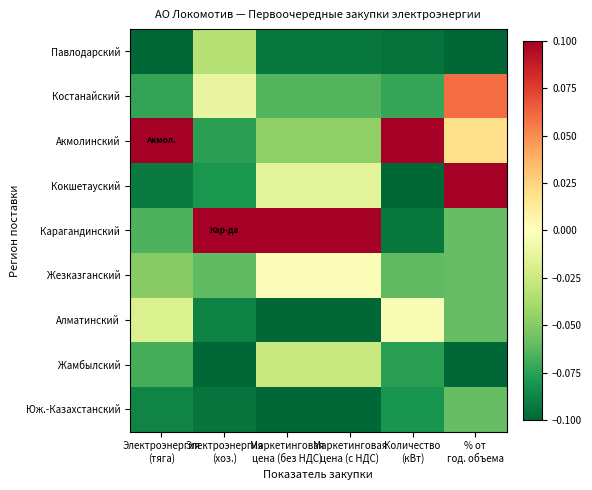

Reading left to right, extract all data points from this chart.

Павлодарский: Электроэнергия
(тяга)=-0.1	Электроэнергия
(хоз.)=-0.0	Маркетинговая
цена (без НДС)=-0.1	Маркетинговая
цена (с НДС)=-0.1	Количество
(кВт)=-0.1	% от
год. объема=-0.1
Костанайский: Электроэнергия
(тяга)=-0.1	Электроэнергия
(хоз.)=-0.0	Маркетинговая
цена (без НДС)=-0.1	Маркетинговая
цена (с НДС)=-0.1	Количество
(кВт)=-0.1	% от
год. объема=0.1
Акмолинский: Электроэнергия
(тяга)=0.1	Электроэнергия
(хоз.)=-0.1	Маркетинговая
цена (без НДС)=-0.0	Маркетинговая
цена (с НДС)=-0.0	Количество
(кВт)=0.1	% от
год. объема=0.0
Кокшетауский: Электроэнергия
(тяга)=-0.1	Электроэнергия
(хоз.)=-0.1	Маркетинговая
цена (без НДС)=-0.0	Маркетинговая
цена (с НДС)=-0.0	Количество
(кВт)=-0.1	% от
год. объема=0.1
Карагандинский: Электроэнергия
(тяга)=-0.1	Электроэнергия
(хоз.)=0.1	Маркетинговая
цена (без НДС)=0.1	Маркетинговая
цена (с НДС)=0.1	Количество
(кВт)=-0.1	% от
год. объема=-0.1
Жезказганский: Электроэнергия
(тяга)=-0.0	Электроэнергия
(хоз.)=-0.1	Маркетинговая
цена (без НДС)=-0.0	Маркетинговая
цена (с НДС)=-0.0	Количество
(кВт)=-0.1	% от
год. объема=-0.1
Алматинский: Электроэнергия
(тяга)=-0.0	Электроэнергия
(хоз.)=-0.1	Маркетинговая
цена (без НДС)=-0.1	Маркетинговая
цена (с НДС)=-0.1	Количество
(кВт)=-0.0	% от
год. объема=-0.1
Жамбылский: Электроэнергия
(тяга)=-0.1	Электроэнергия
(хоз.)=-0.1	Маркетинговая
цена (без НДС)=-0.0	Маркетинговая
цена (с НДС)=-0.0	Количество
(кВт)=-0.1	% от
год. объема=-0.1
Юж.-Казахстанский: Электроэнергия
(тяга)=-0.1	Электроэнергия
(хоз.)=-0.1	Маркетинговая
цена (без НДС)=-0.1	Маркетинговая
цена (с НДС)=-0.1	Количество
(кВт)=-0.1	% от
год. объема=-0.1